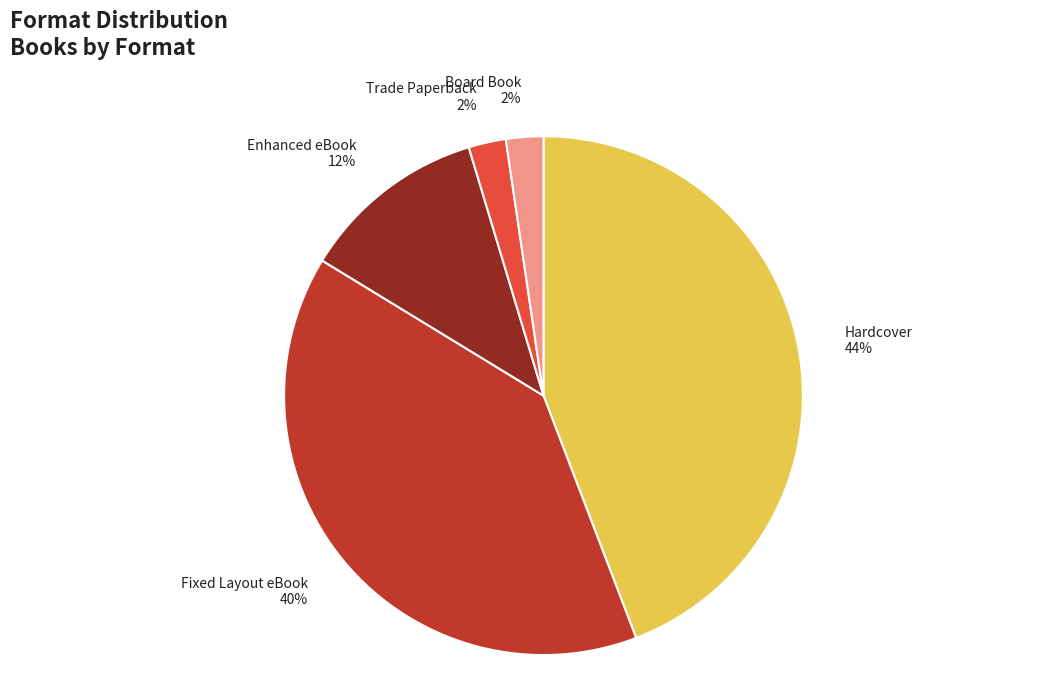

Is there a majority slice in this chart?

No